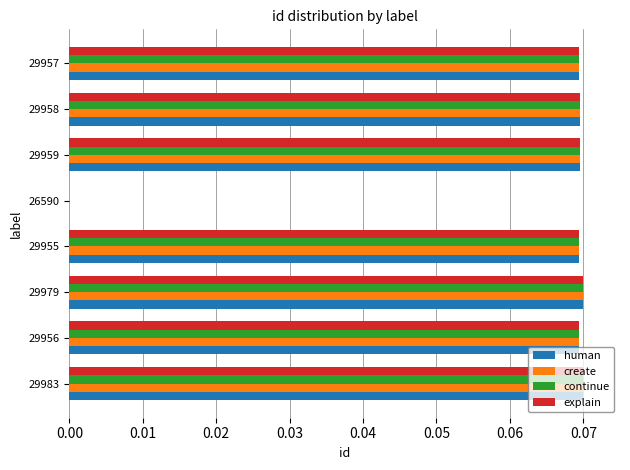

What is the sum of all explain values?

0.5